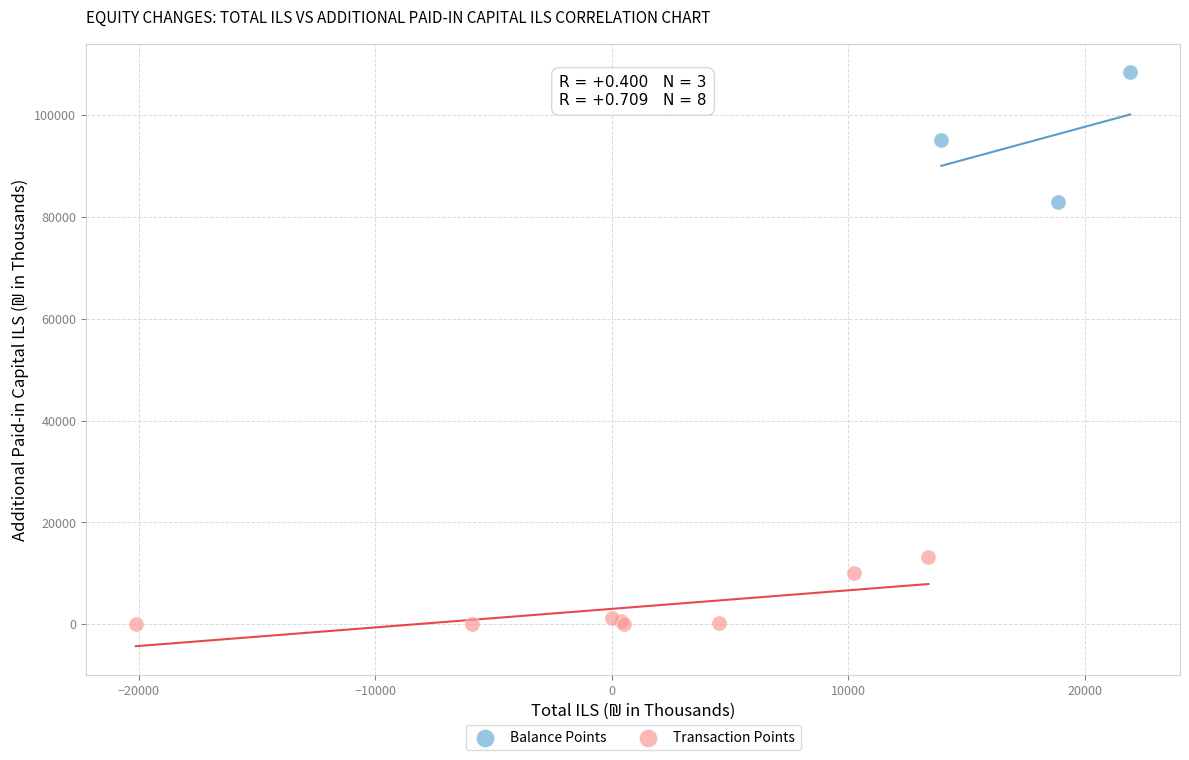

Which series reaches the minimum Y coordinate?

Transaction Points